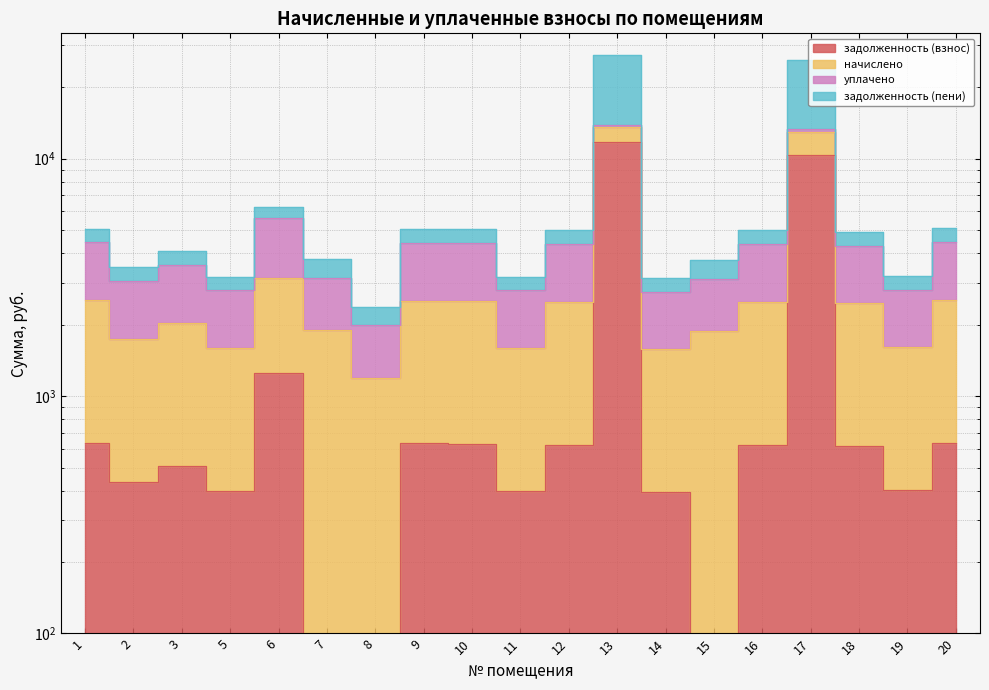

What is the difference between the задолженность (пени) values at 13 and 17?

661.5